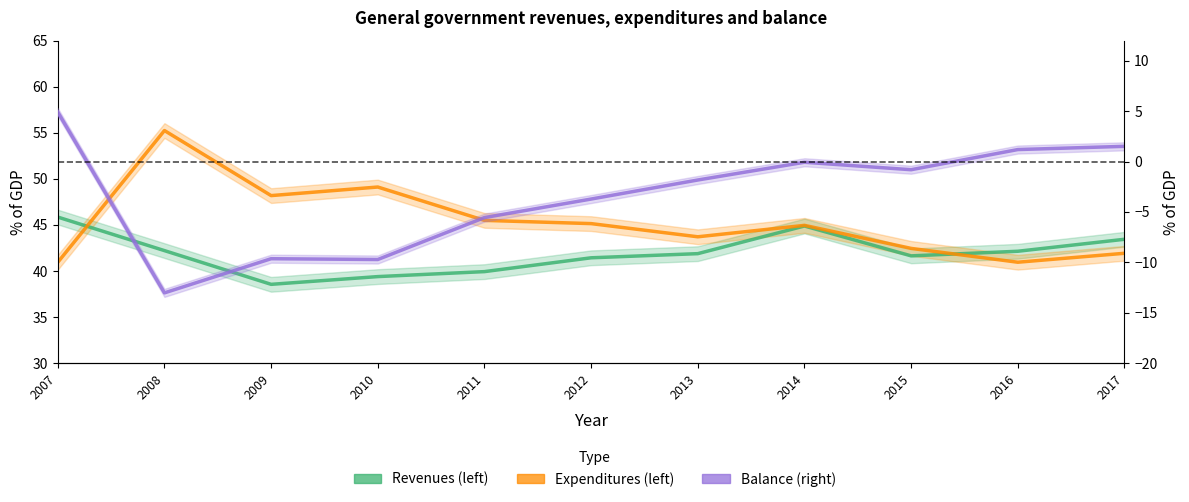

Does the chart have visible grid lines?

No